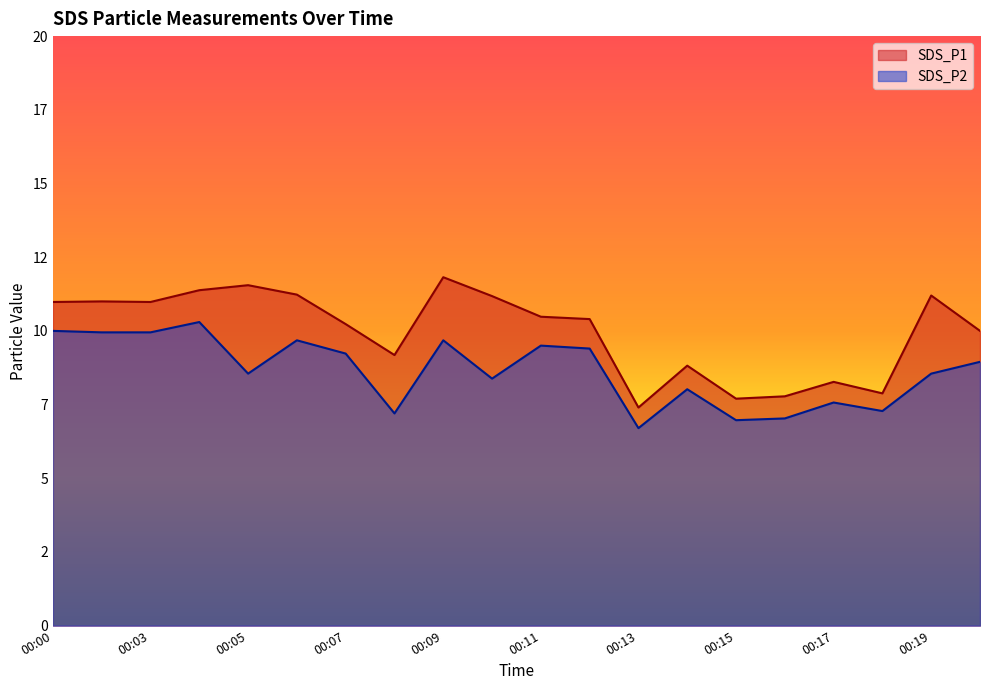

What is the value of the SDS_P1 point at the 2nd from the left?

11.0